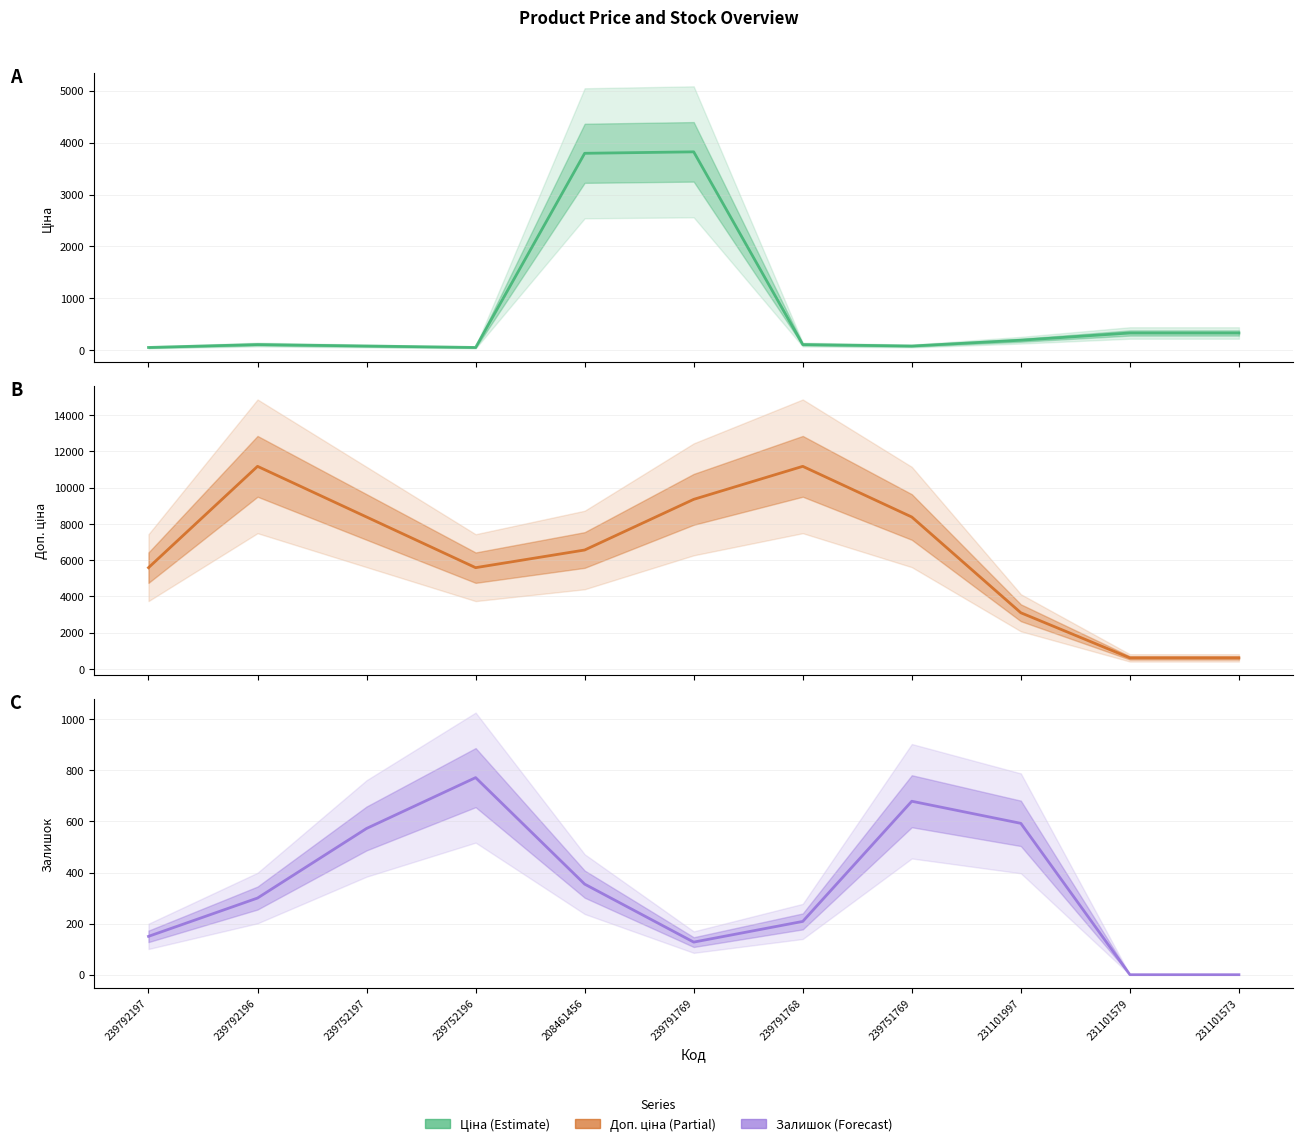

What are all the series names shown in the legend?

Ціна, Доп. ціна, Залишок